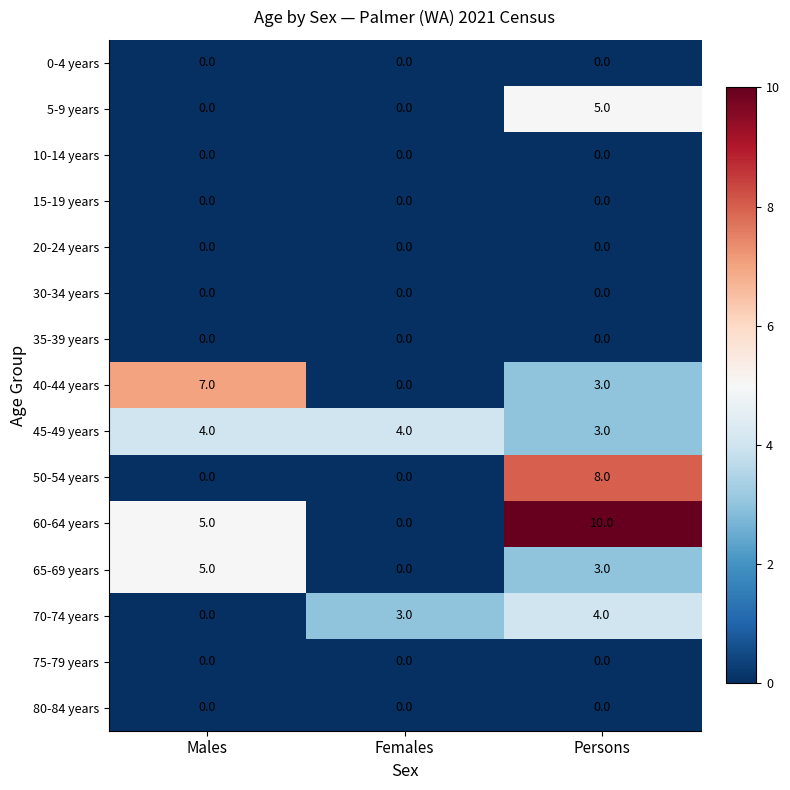

The value of 65-69 years at Males is 7. True or false?

False